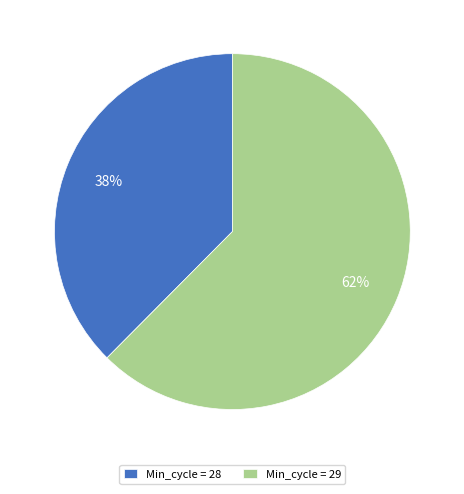

To the nearest percent, what is the average slice percentage?

50%